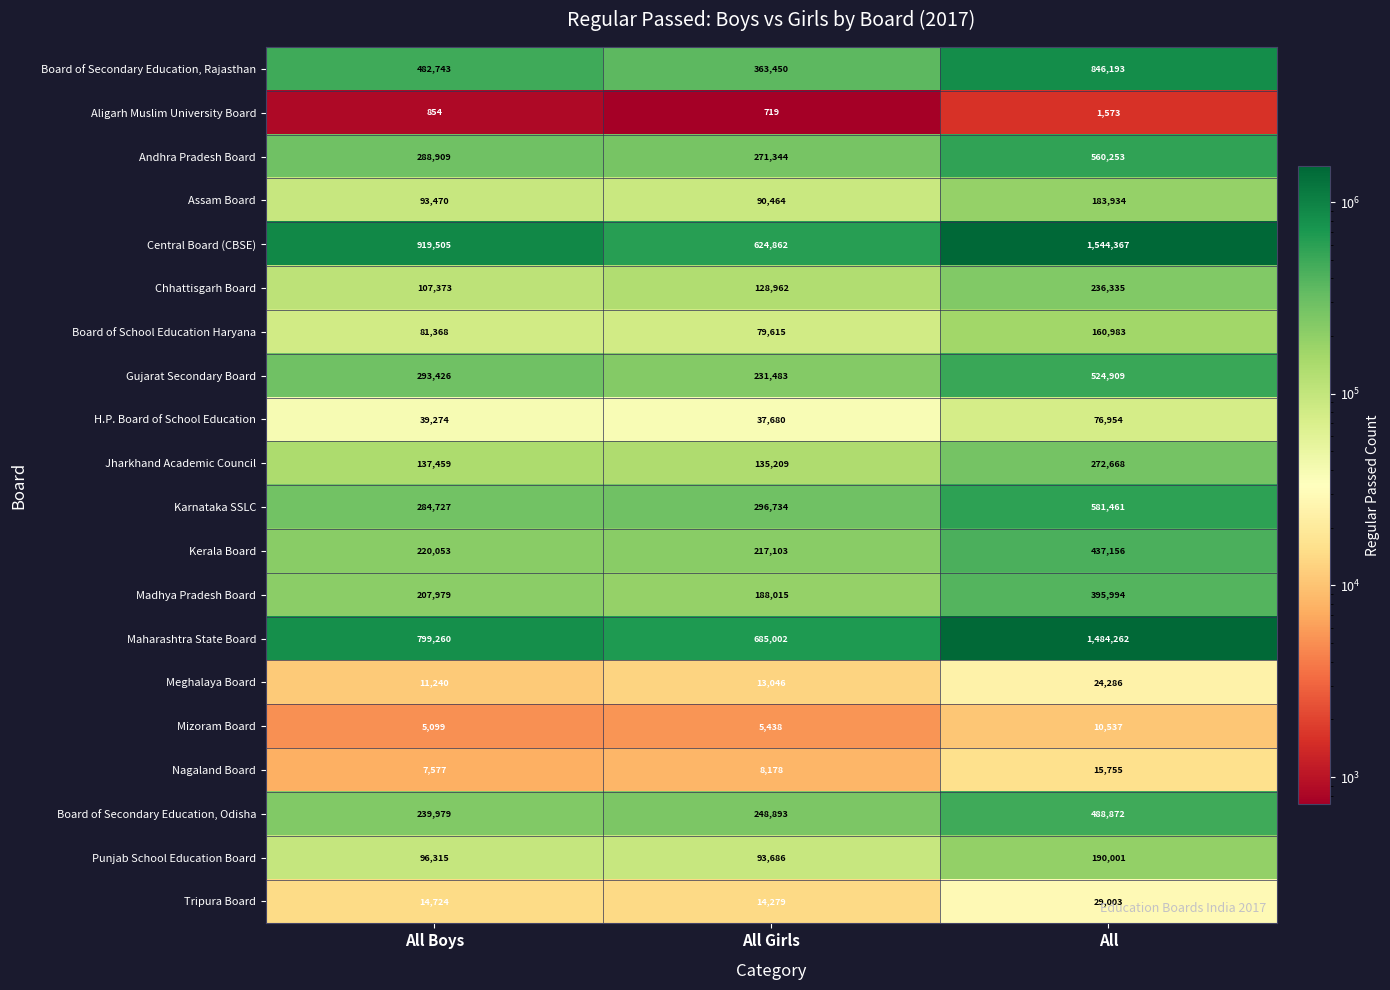

Which series has the largest total across all categories?

Central Board (CBSE)